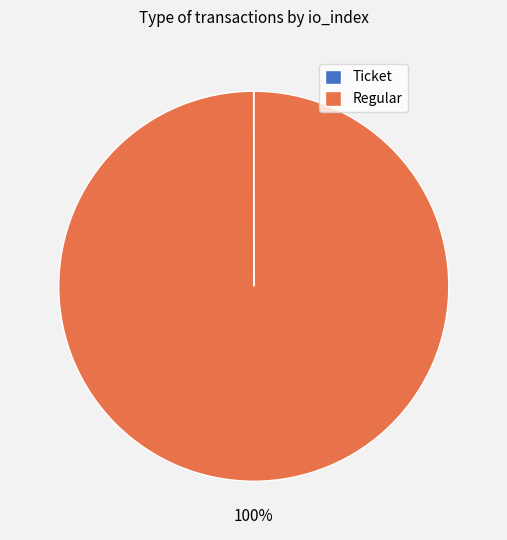

Which slice represents more than half of the pie?

Regular